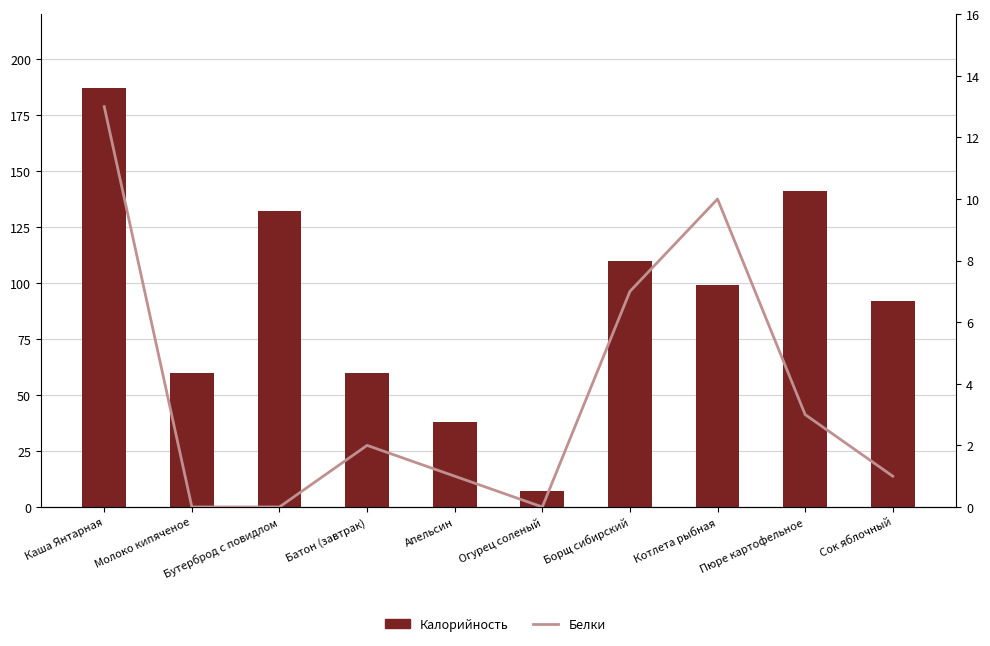

What is the maximum value shown in the chart?

187